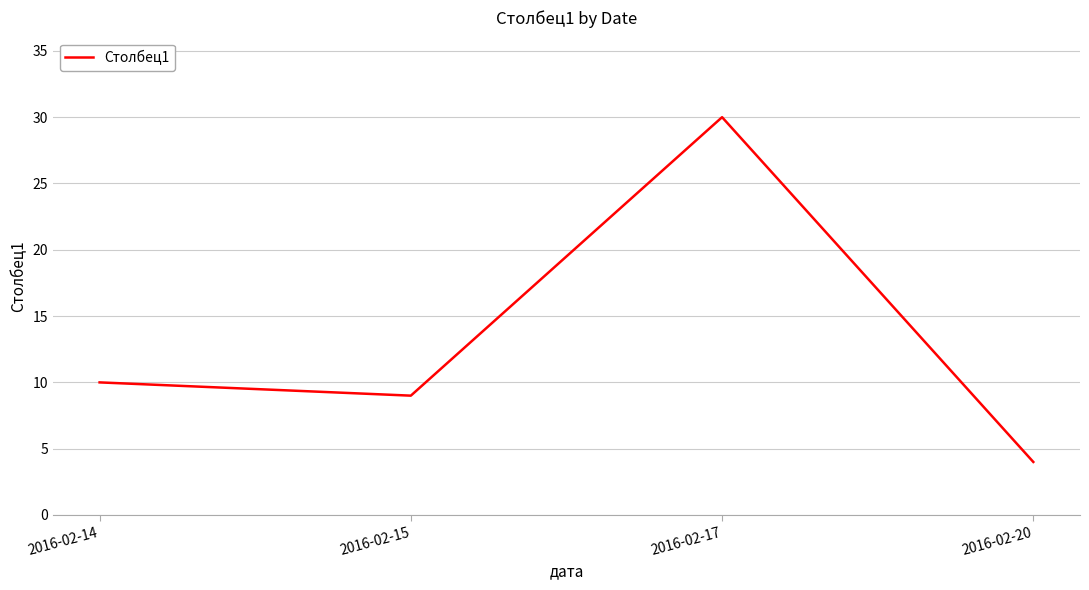

Where is the data nearest to the value 17?

2016-02-14